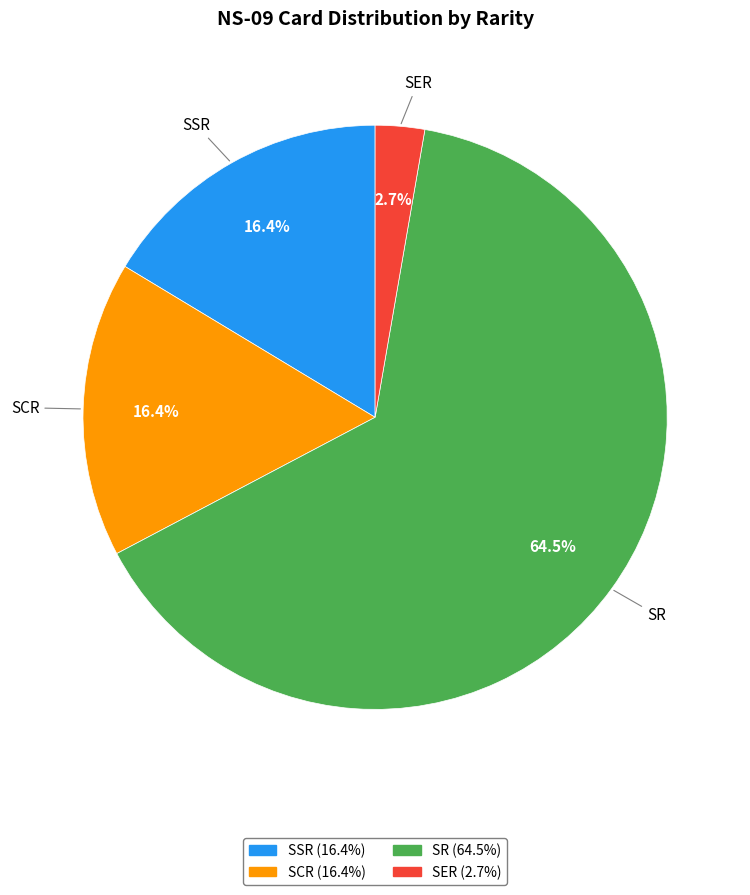

To the nearest percent, what is the average slice percentage?

25%